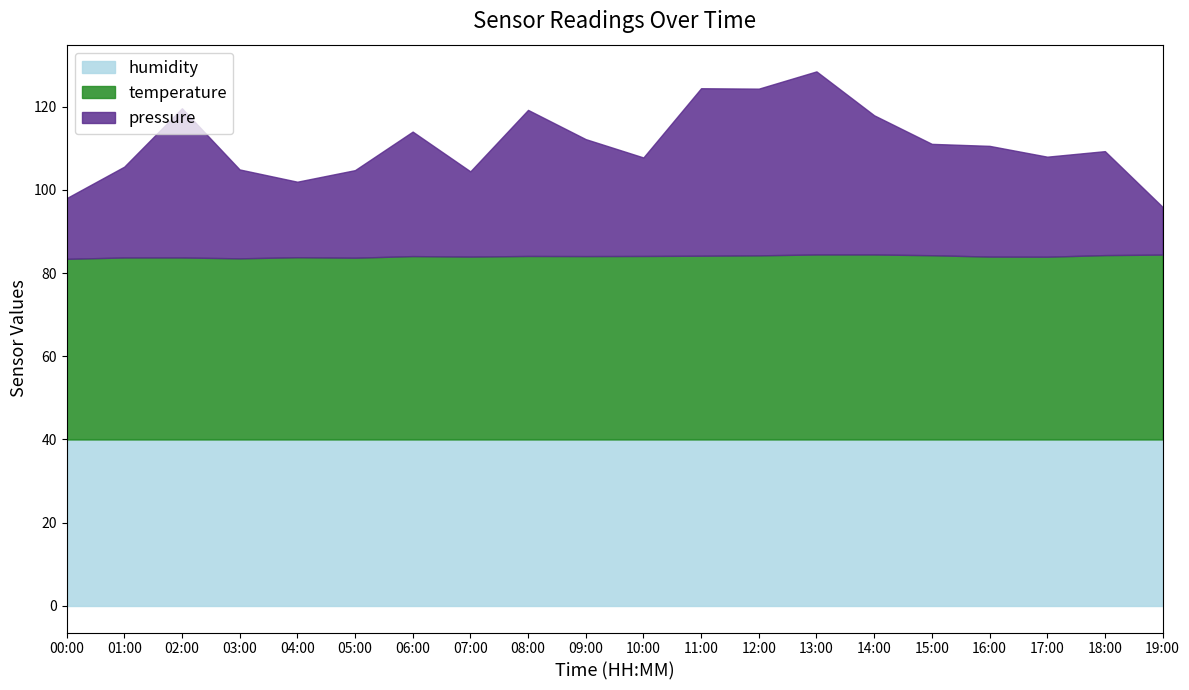

Does the chart have visible grid lines?

No